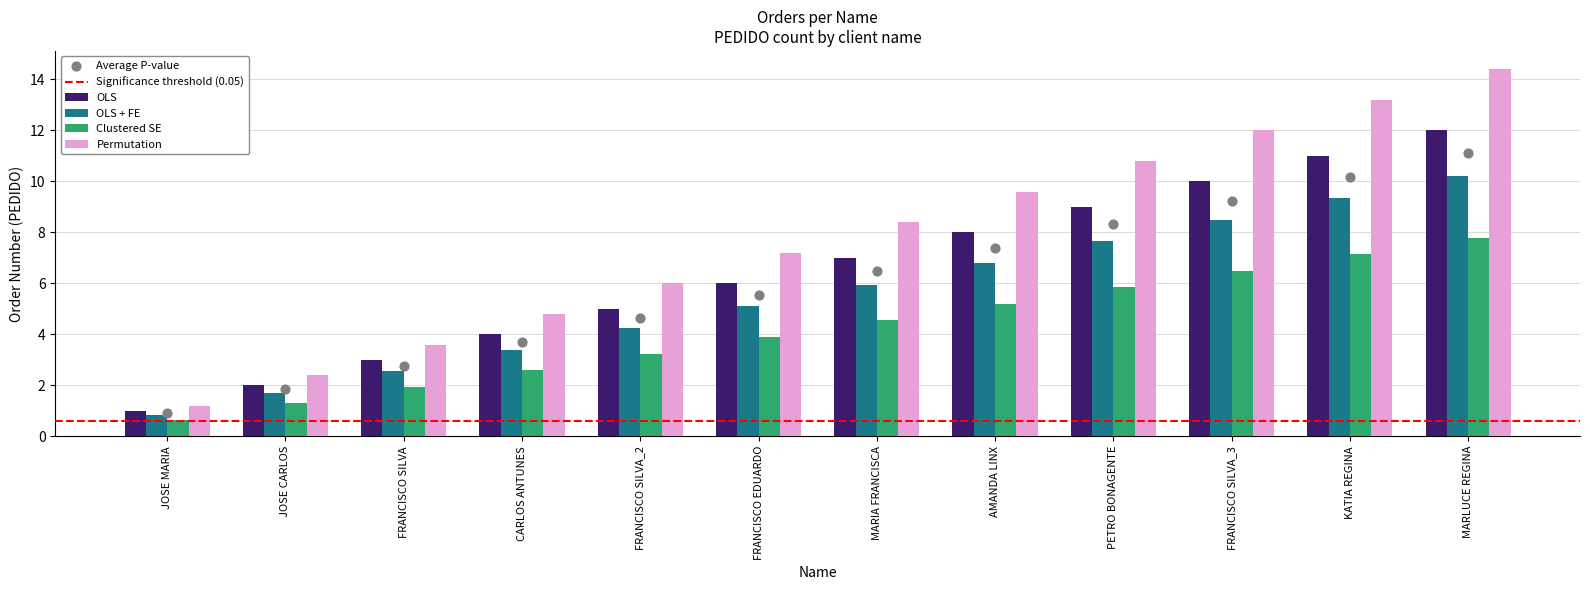

At which category is the sum across all series the highest?

MARLUCE REGINA